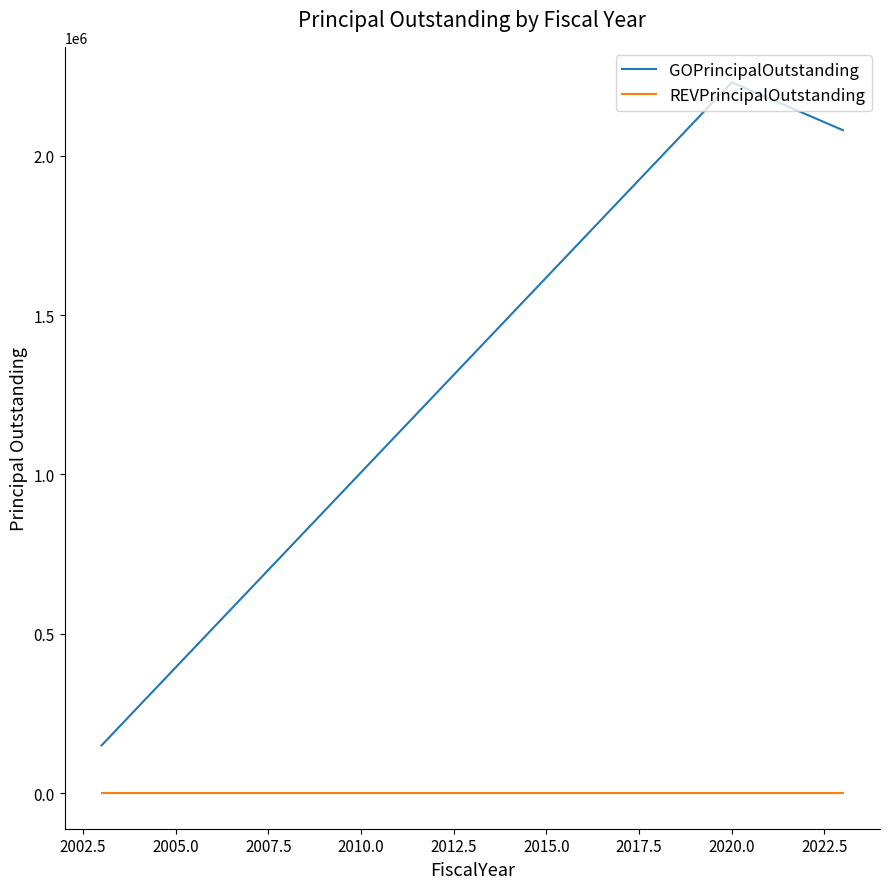

Is this an area chart (filled region under the line)?

No